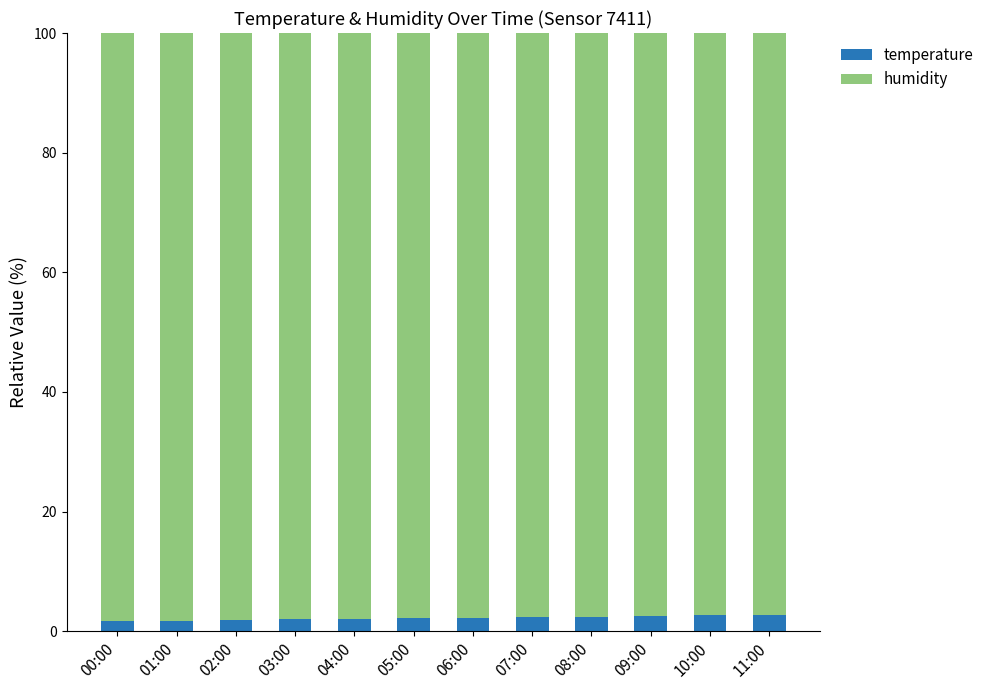

How many data points in temperature are less than 2?

4